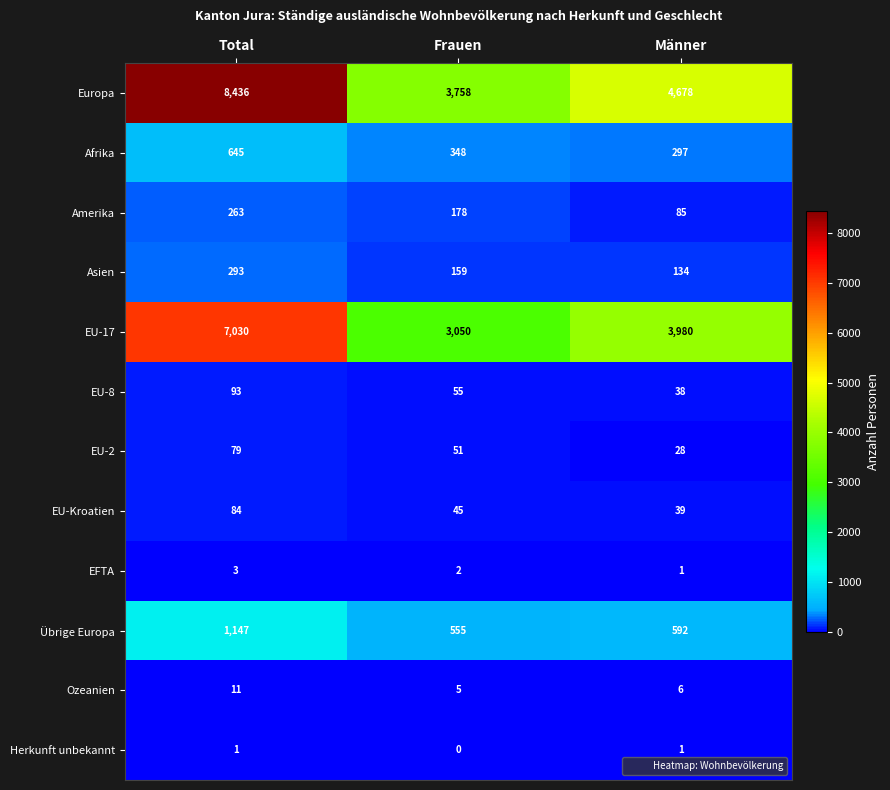

Rank the series by their maximum value, from lowest to highest.

Herkunft unbekannt, EFTA, Ozeanien, EU-2, EU-Kroatien, EU-8, Amerika, Asien, Afrika, Übrige Europa, EU-17, Europa